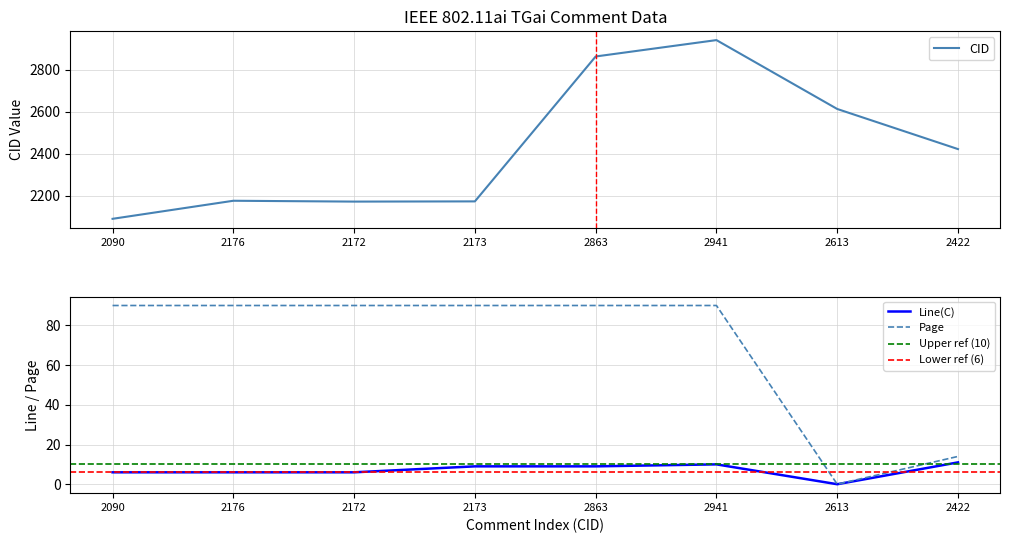

How many values in the CID series are below 2422?

4